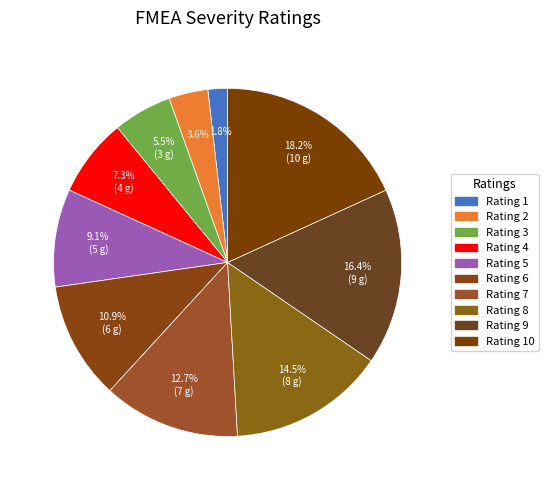

Combined, what portion of the pie is Rating 3 and Rating 9?

21.8%